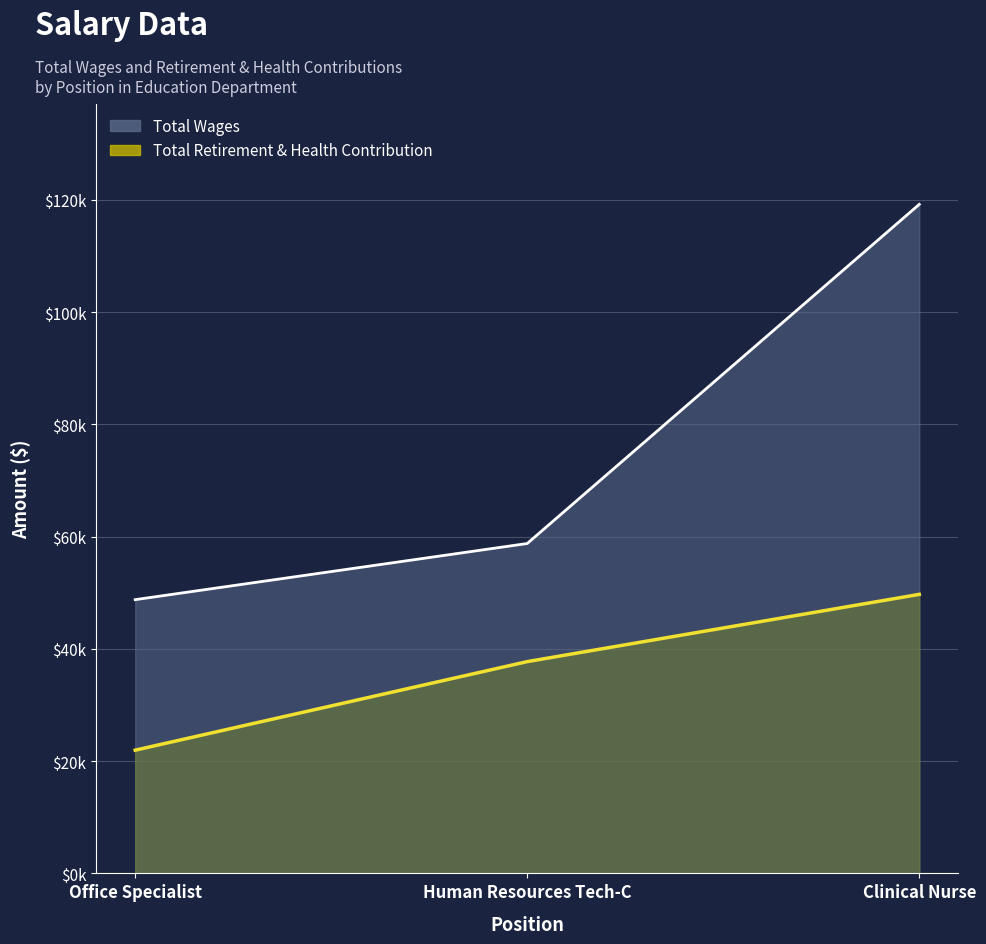

What is the minimum value shown in the chart?

21951